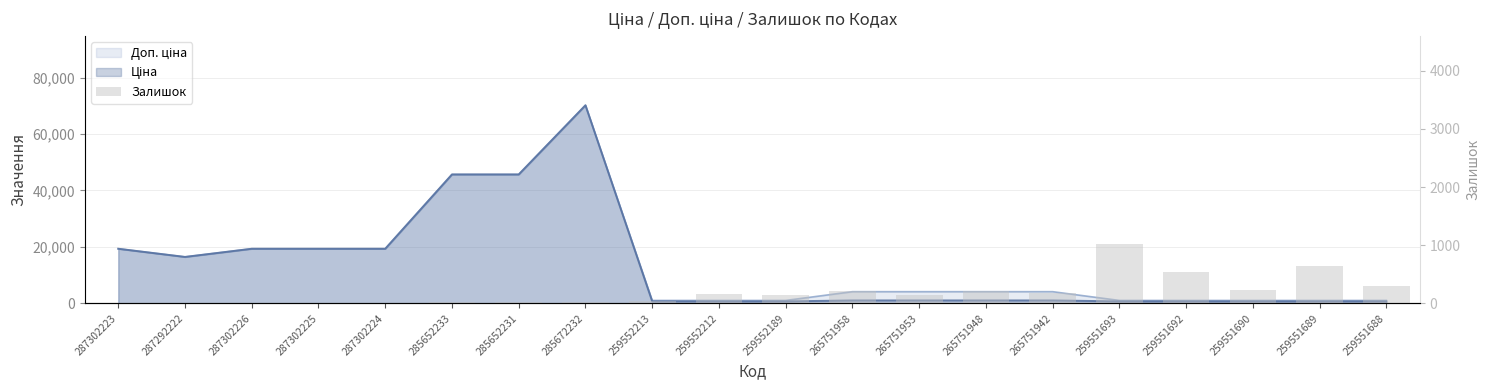

What is the label of the 7th bar from the right?

265751948